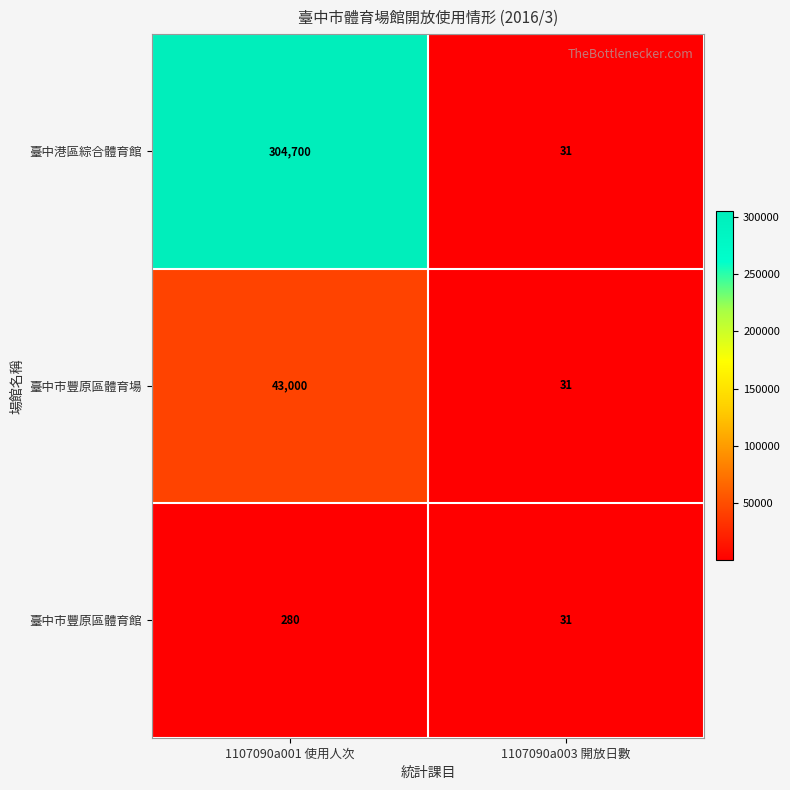

How many values in the 臺中港區綜合體育館 series are below 304700?

1